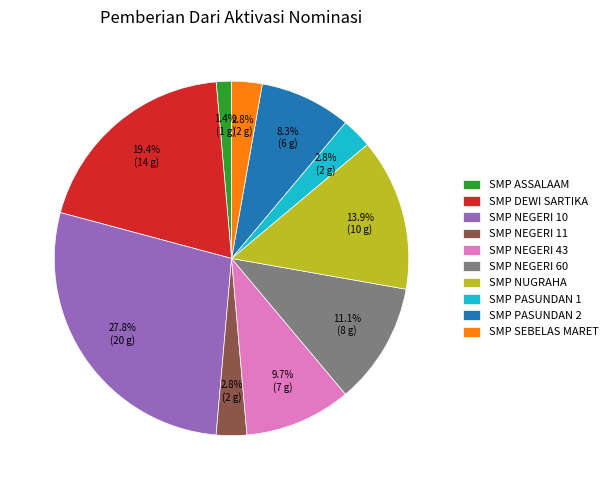

How many slices are in this pie chart?

10